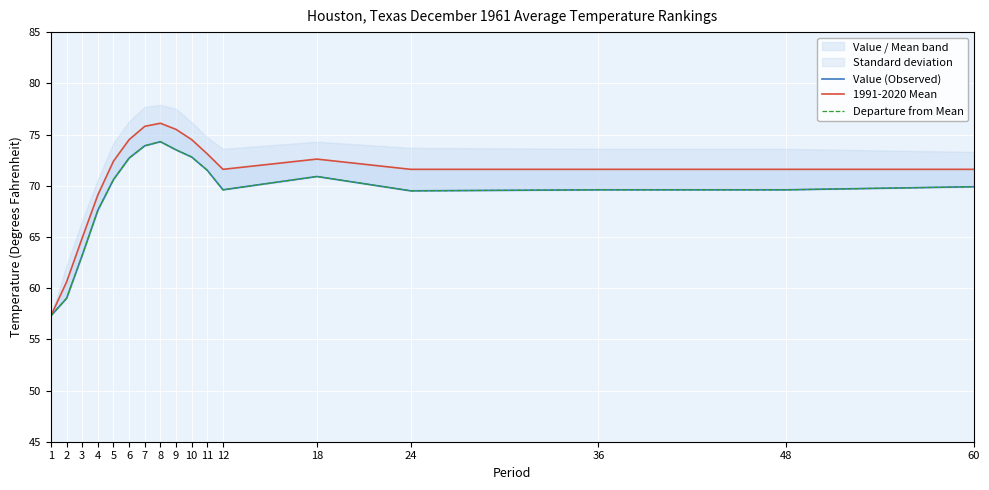

What is the smallest value displayed?

57.3